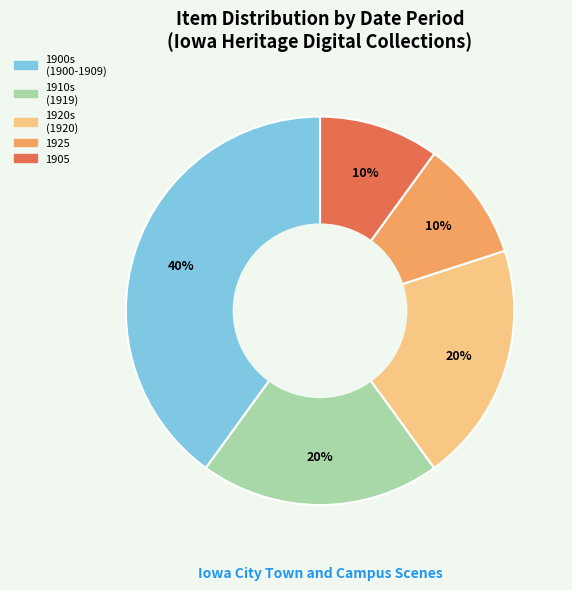

Is there any slice that represents more than half of the pie?

No